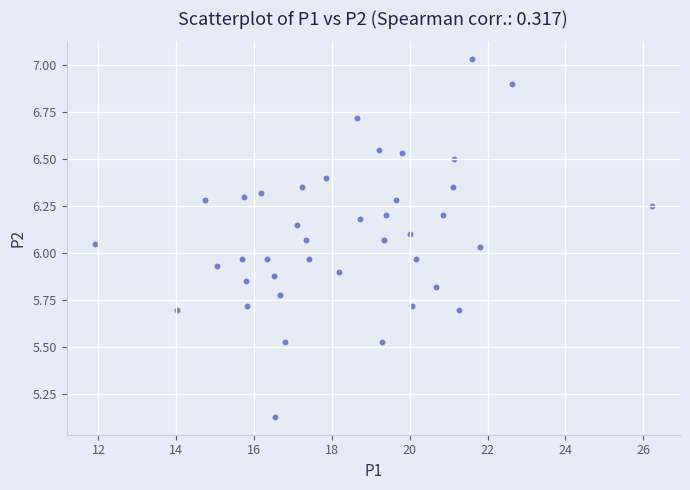

What is the range of X values (max minus min)?

14.3